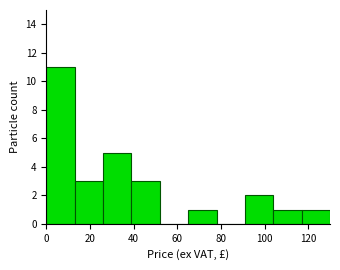

What is the height of the bar covering 65 to 78 on the x-axis? Neither the bar edges nor the heights are printed on the chart, so give them approximately, as read against the axes.

1